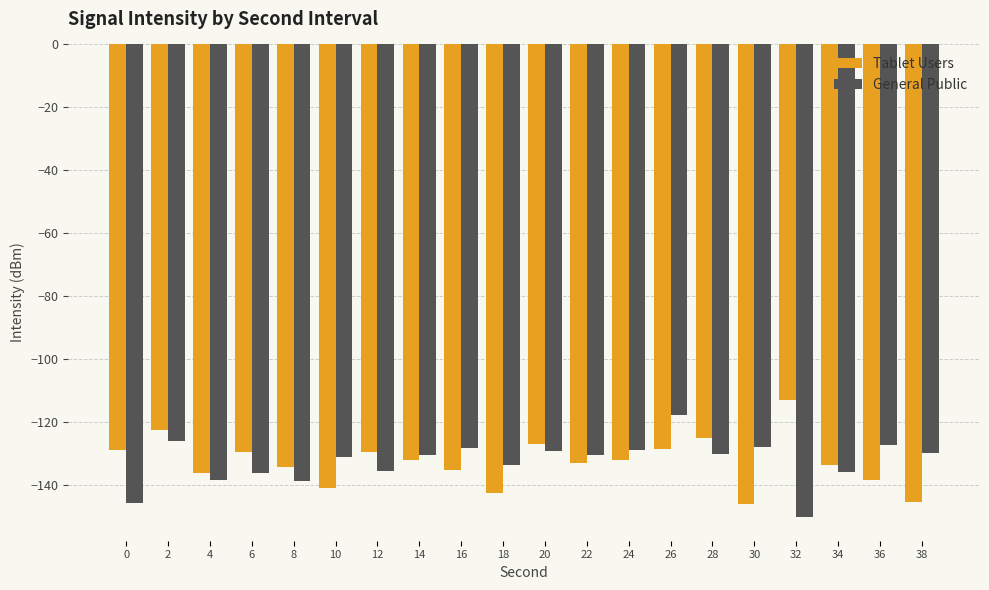

Rank the series at 36 from lowest to highest value.

Tablet Users, General Public